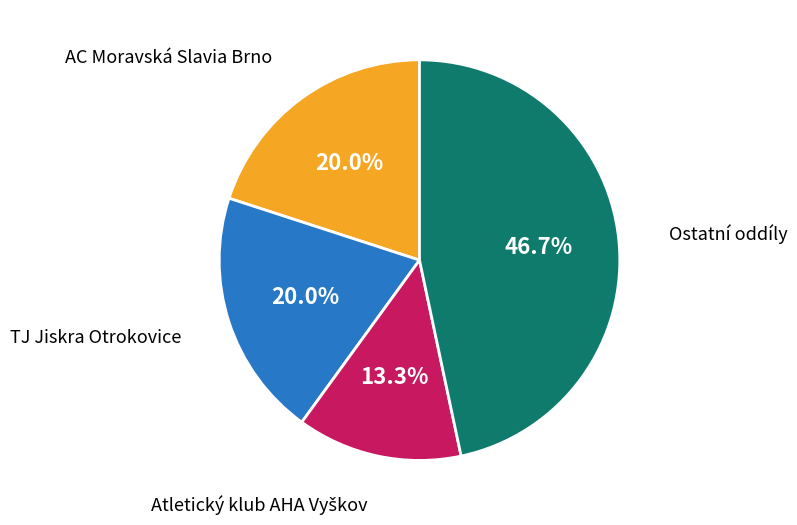

Does any single category account for the majority?

No